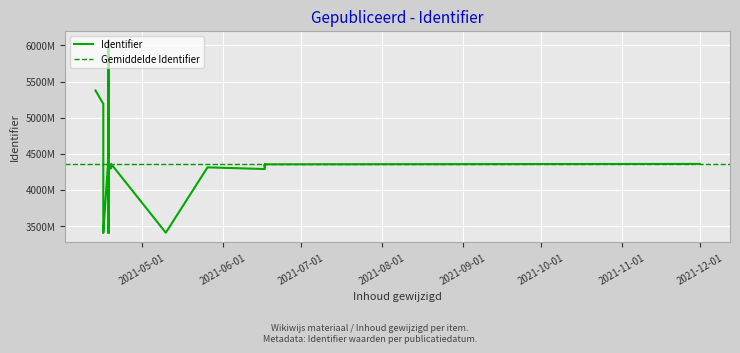

True or false: the data shows 8258953 at 2021-04-18.

False